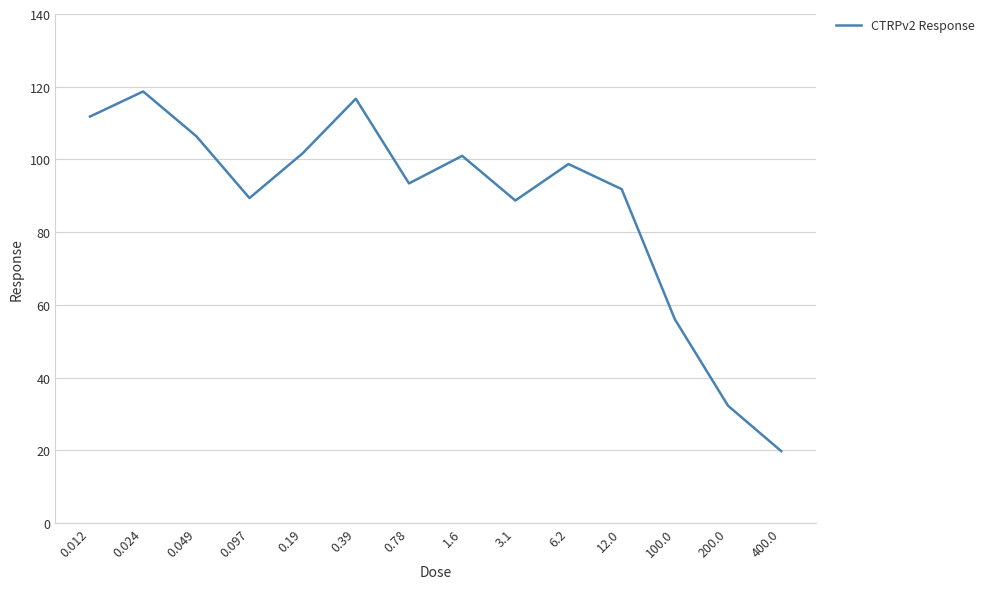

Does the chart display data point markers on the line(s)?

No